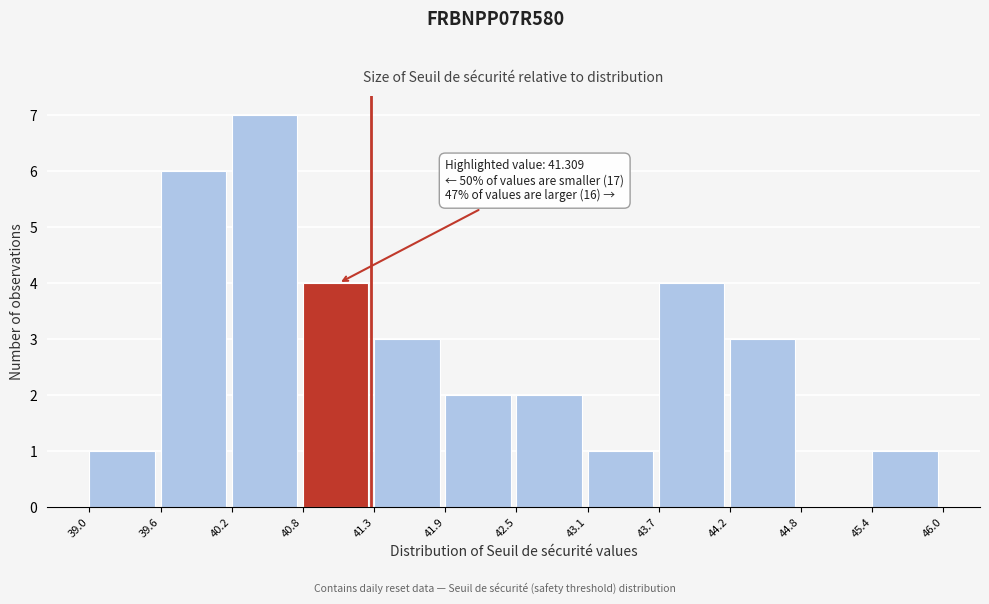

Which range on the x-axis has the tallest bar?

40.2 to 40.8